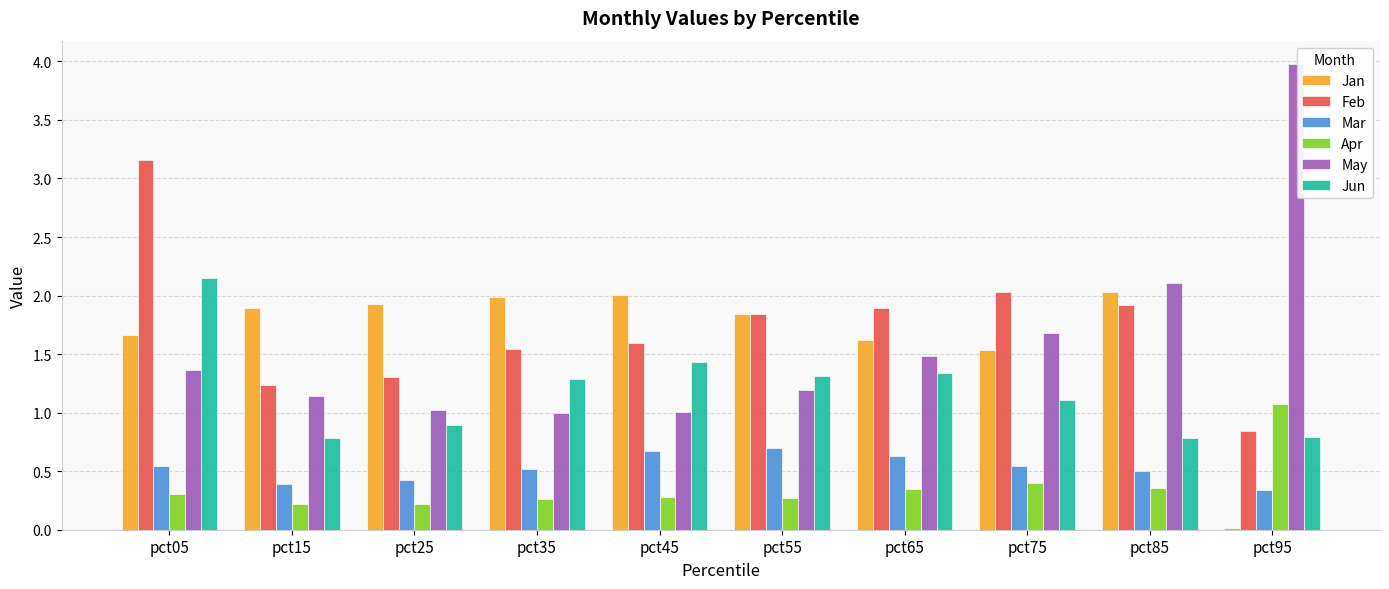

What is the lowest value of the May series?

1.0